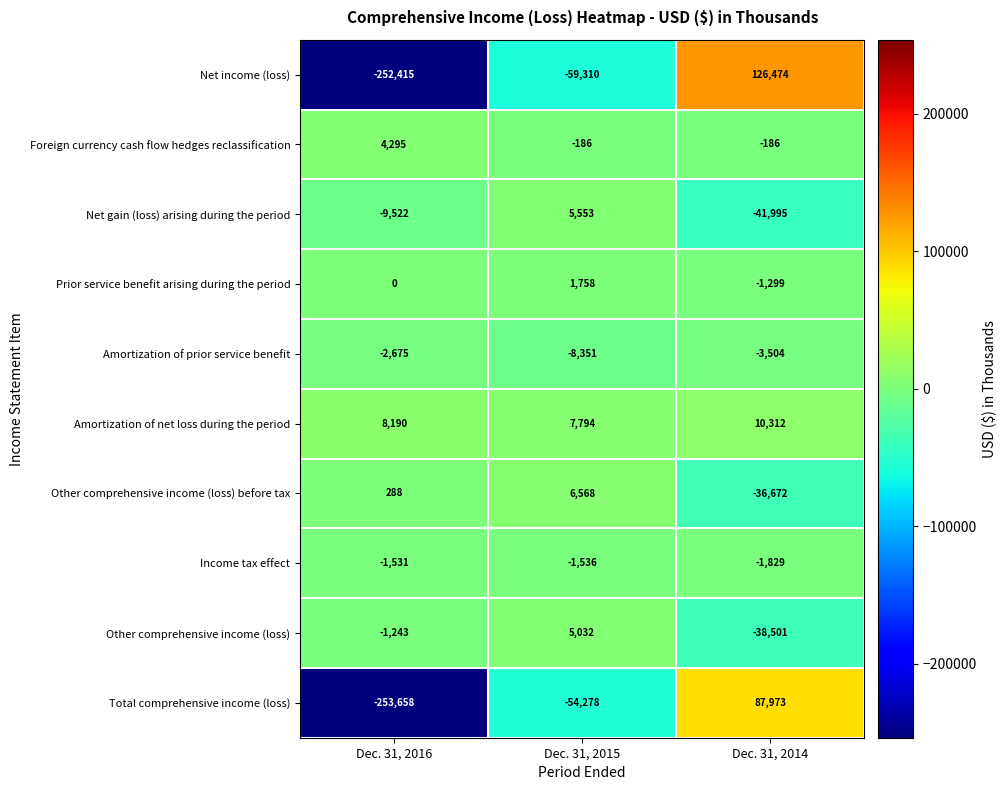

Reading left to right, extract all data points from this chart.

Net income (loss): Dec. 31, 2016=-252415	Dec. 31, 2015=-59310	Dec. 31, 2014=126474
Foreign currency cash flow hedges reclassification: Dec. 31, 2016=4295	Dec. 31, 2015=-186	Dec. 31, 2014=-186
Net gain (loss) arising during the period: Dec. 31, 2016=-9522	Dec. 31, 2015=5553	Dec. 31, 2014=-41995
Prior service benefit arising during the period: Dec. 31, 2016=0	Dec. 31, 2015=1758	Dec. 31, 2014=-1299
Amortization of prior service benefit: Dec. 31, 2016=-2675	Dec. 31, 2015=-8351	Dec. 31, 2014=-3504
Amortization of net loss during the period: Dec. 31, 2016=8190	Dec. 31, 2015=7794	Dec. 31, 2014=10312
Other comprehensive income (loss) before tax: Dec. 31, 2016=288	Dec. 31, 2015=6568	Dec. 31, 2014=-36672
Income tax effect: Dec. 31, 2016=-1531	Dec. 31, 2015=-1536	Dec. 31, 2014=-1829
Other comprehensive income (loss): Dec. 31, 2016=-1243	Dec. 31, 2015=5032	Dec. 31, 2014=-38501
Total comprehensive income (loss): Dec. 31, 2016=-253658	Dec. 31, 2015=-54278	Dec. 31, 2014=87973